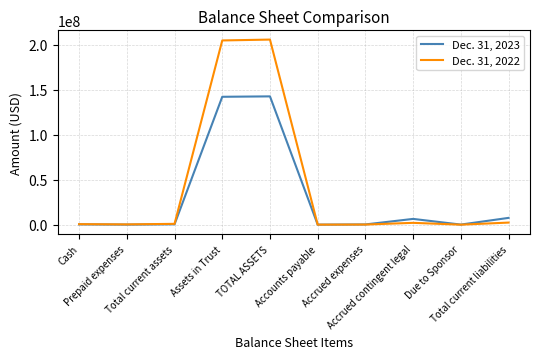

How many lines are shown in the chart?

2